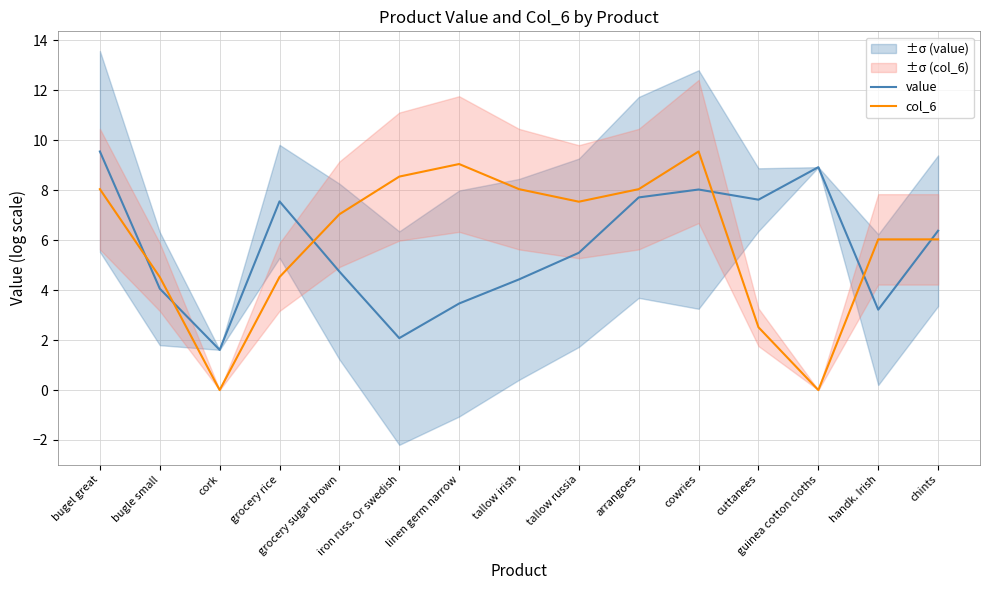

Where does the value series first go above 5?

bugel great